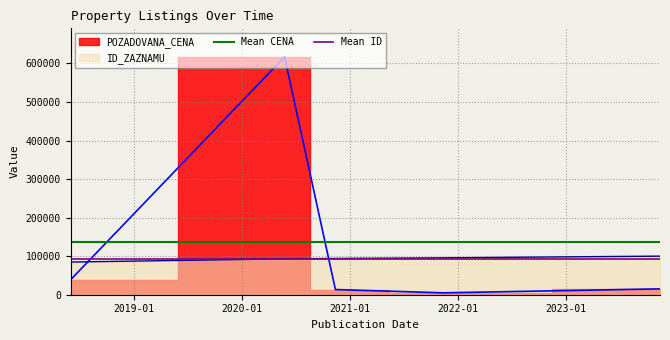

What is the sum of all Mean ID values?

187065.6